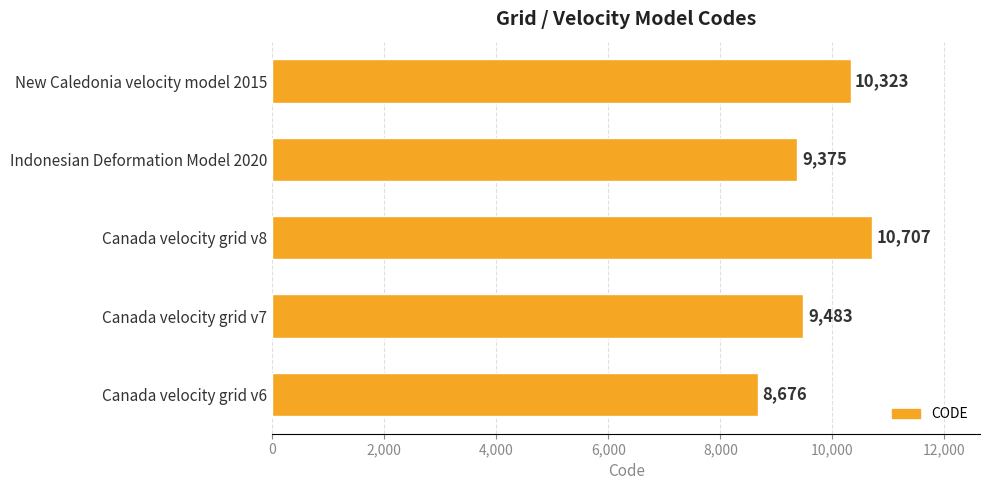

Where is the data nearest to the value 9691?

Canada velocity grid v7